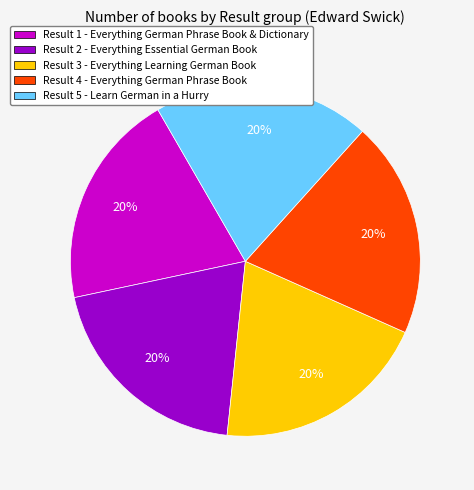

Is there any slice that represents more than half of the pie?

No